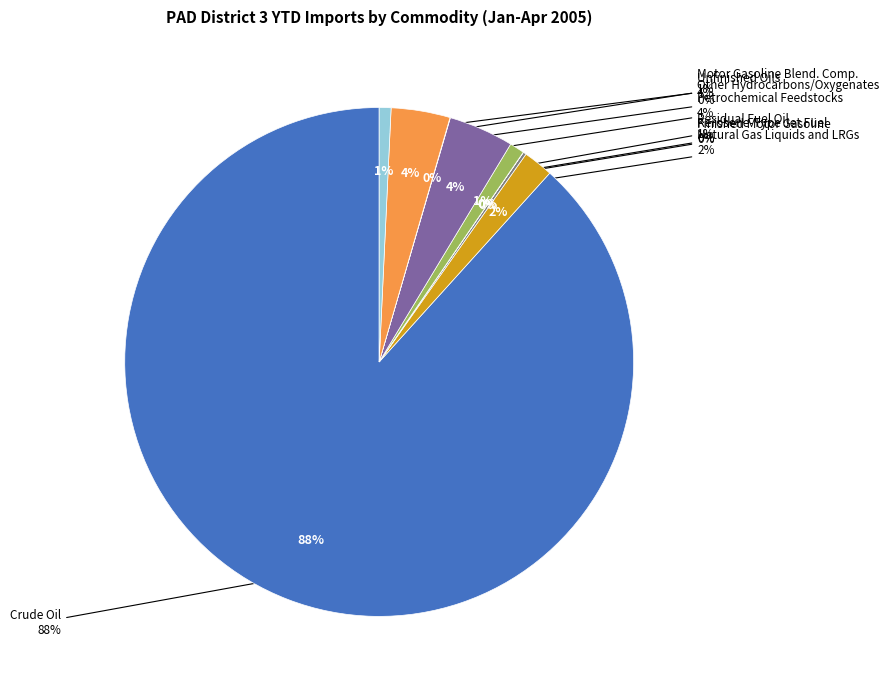

Rank the categories by value from highest to lowest.

Crude Oil, Petrochemical Feedstocks, Unfinished Oils, Natural Gas Liquids and LRGs, Residual Fuel Oil, Motor Gasoline Blend. Comp., Finished Motor Gasoline, Other Hydrocarbons/Oxygenates, Kerosene-Type Jet Fuel, Distillate Fuel Oil